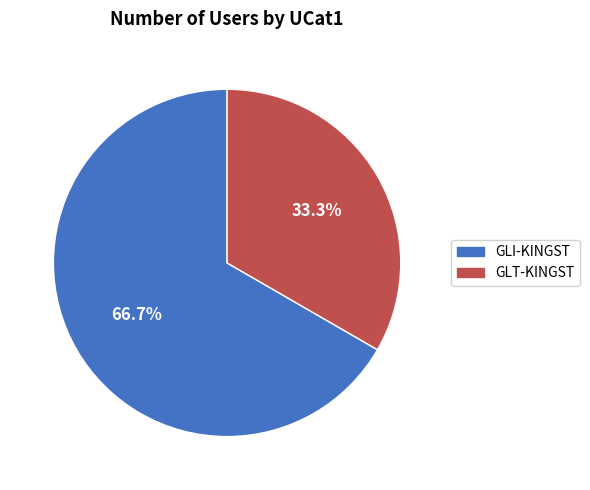

Is there a majority slice in this chart?

Yes